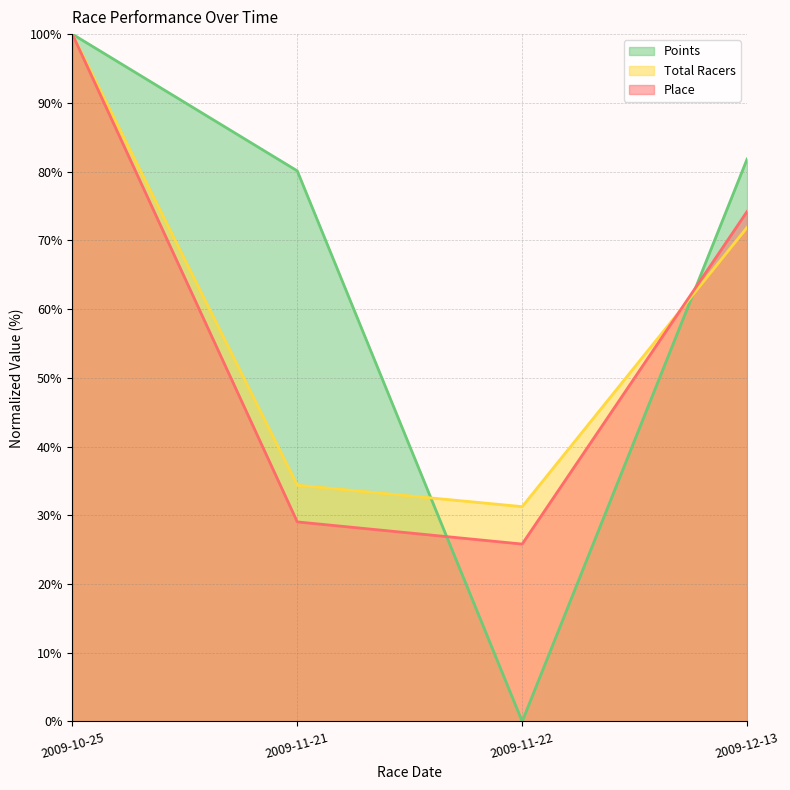

What is the maximum value shown in the chart?

100.0